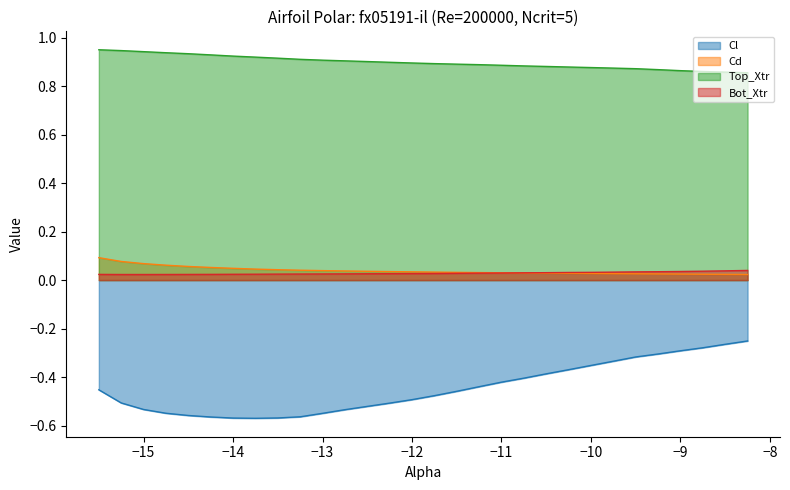

List the series in order of their peak value, highest first.

Top_Xtr, Cd, Bot_Xtr, Cl